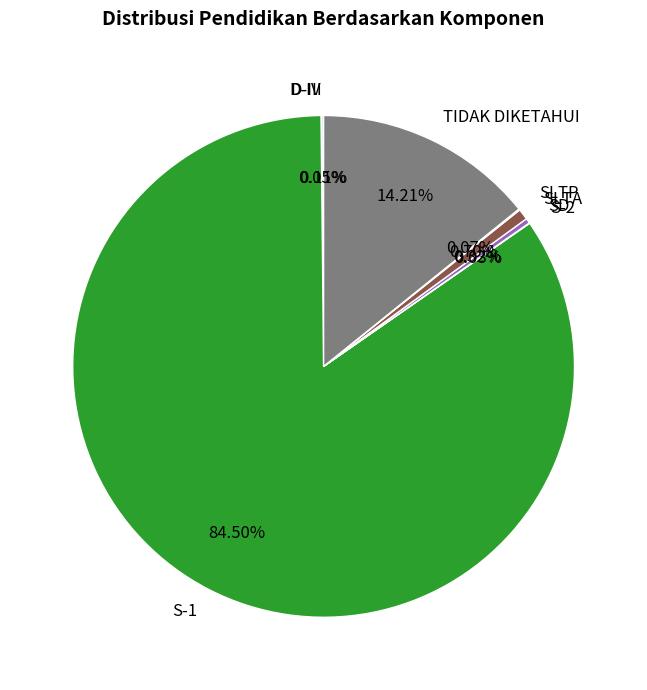

To the nearest percent, what is the average slice percentage?

12%